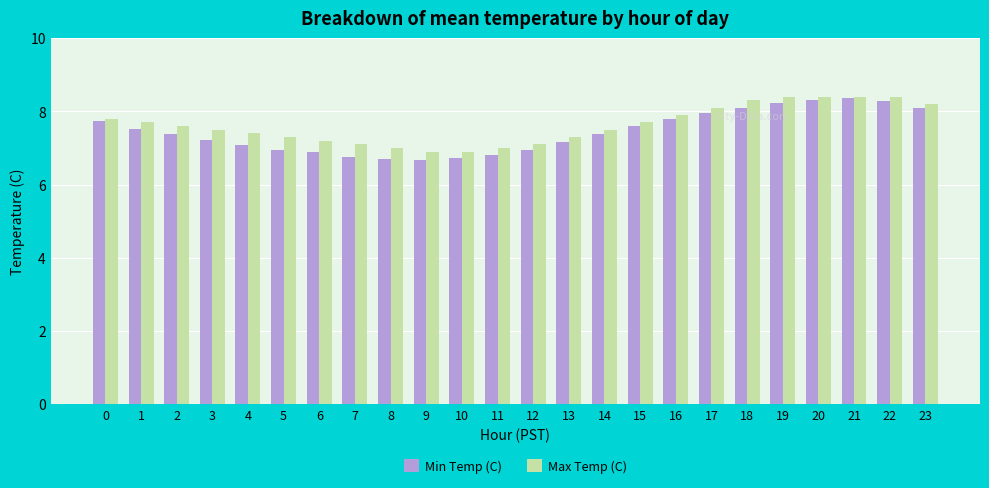

Between 7 and 19, which series saw the biggest shift?

Min Temp (C)